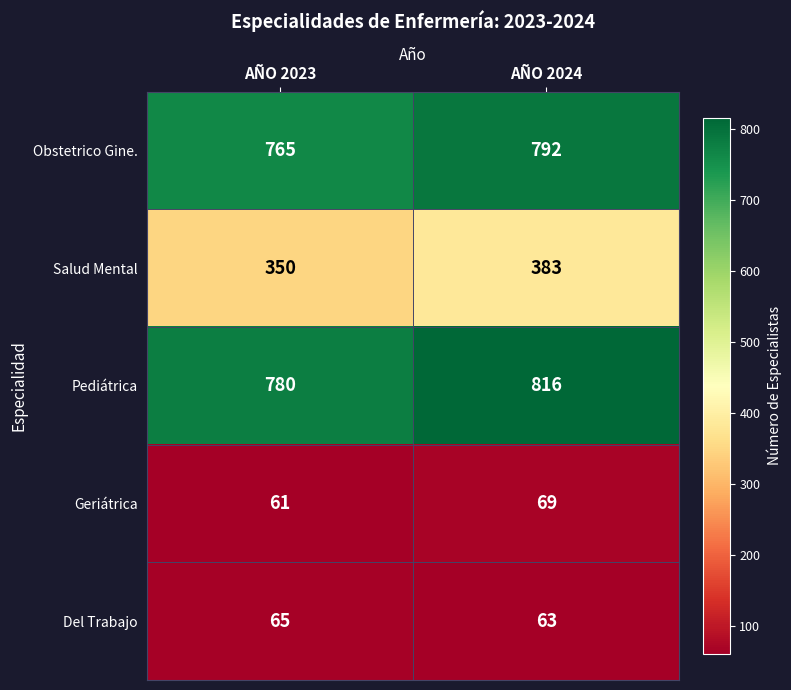

Which series has the largest total across all categories?

Pediátrica